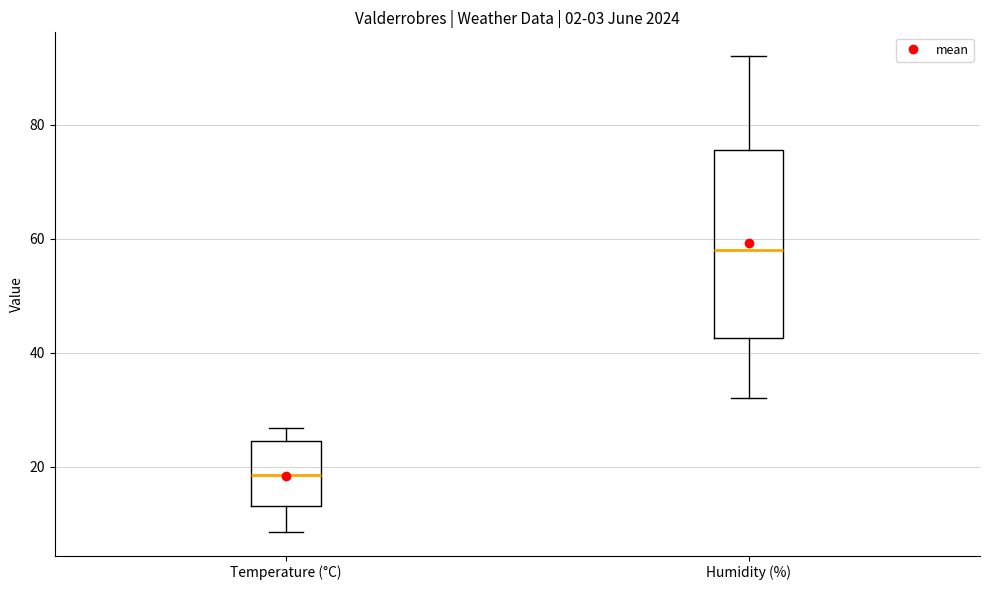

Where does the upper whisker of the box for Humidity (%) end on the y-axis? The values are not printed on the chart, so give them approximately, as read against the axis.

92